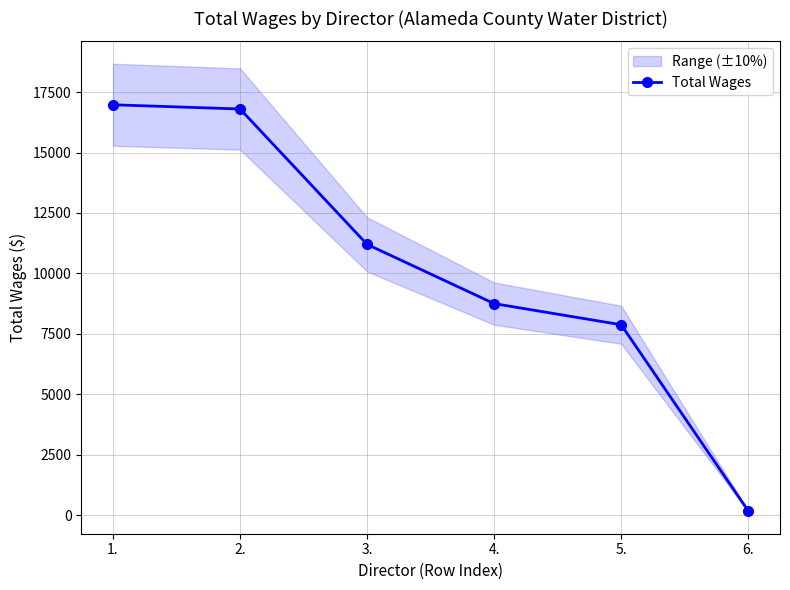

What is the label of the 3rd point from the left?

3.